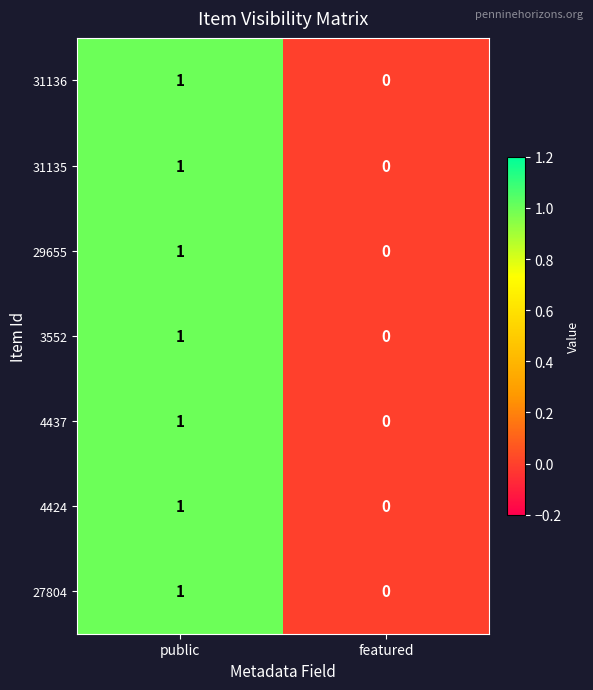

How many positive values does the 27804 series have?

1